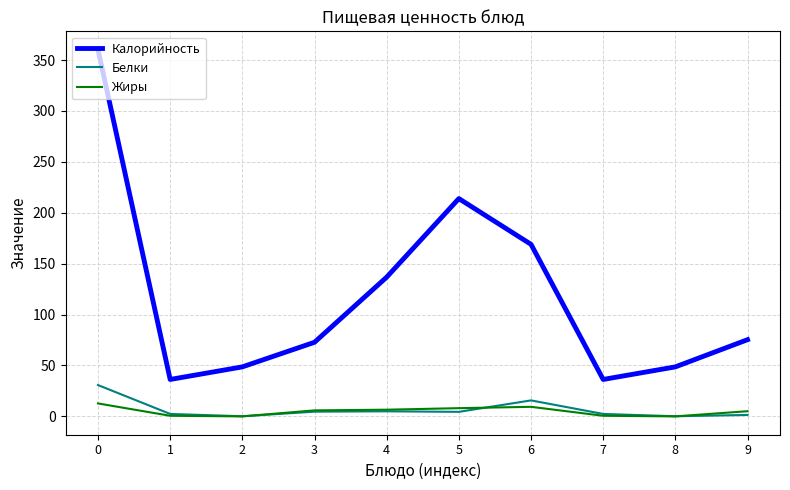

Which series has the largest total across all categories?

Калорийность